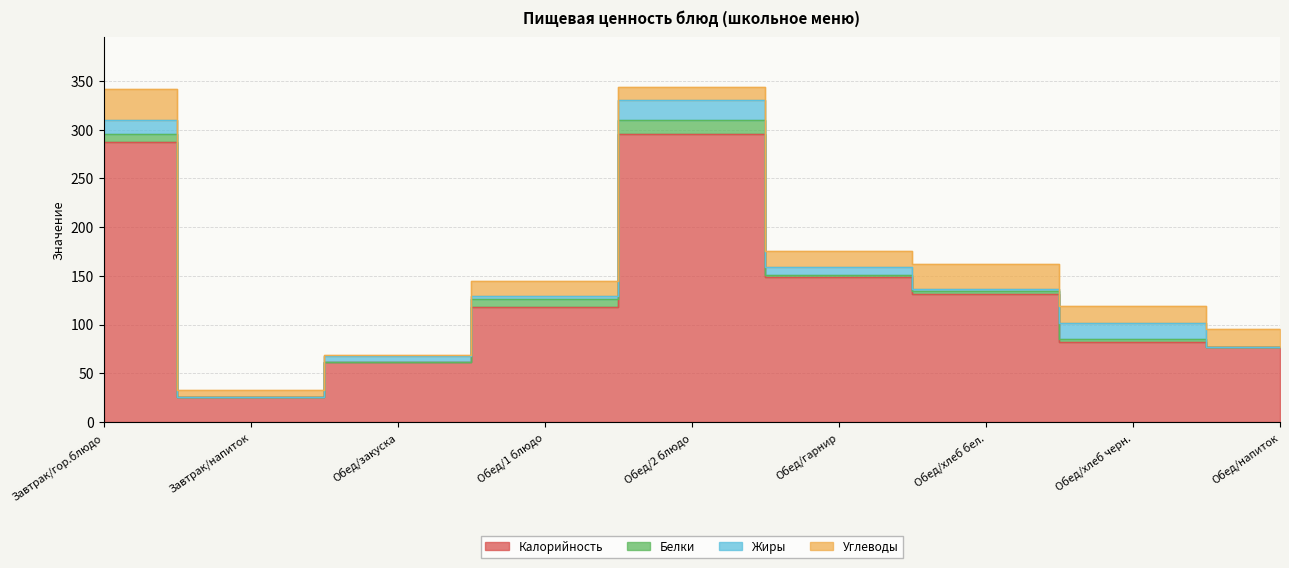

What position from the left is Обед/напиток?

9